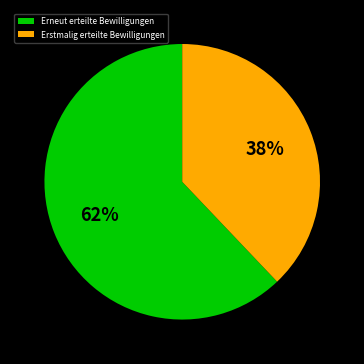

Count the number of slices in the pie.

2